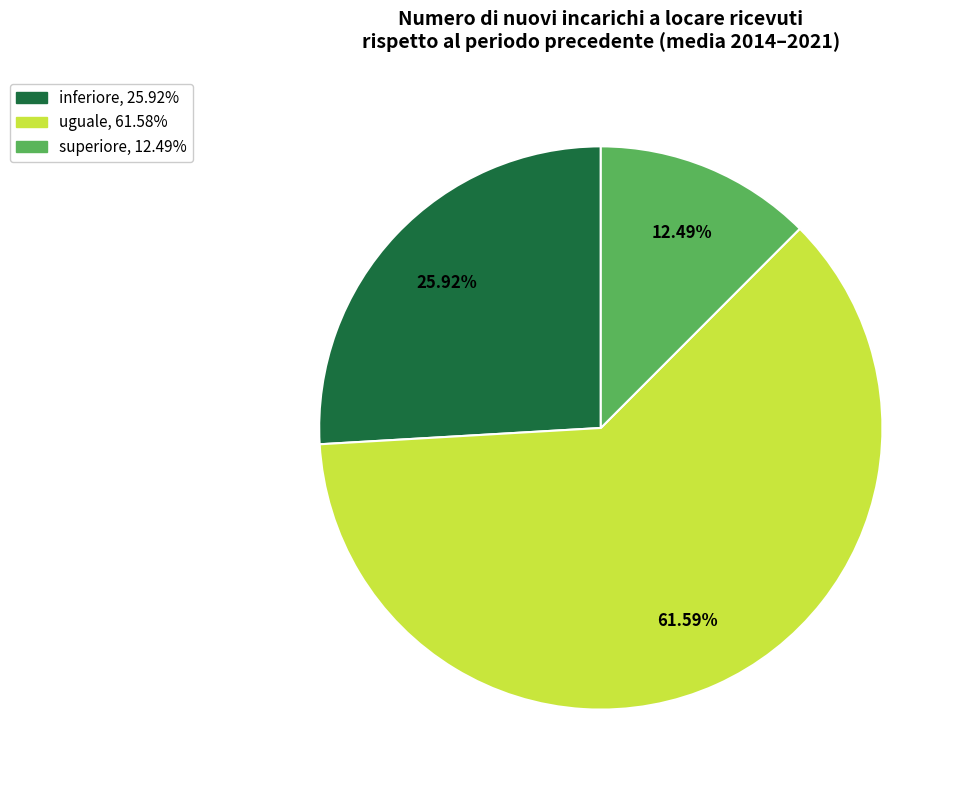

Is there a majority slice in this chart?

Yes